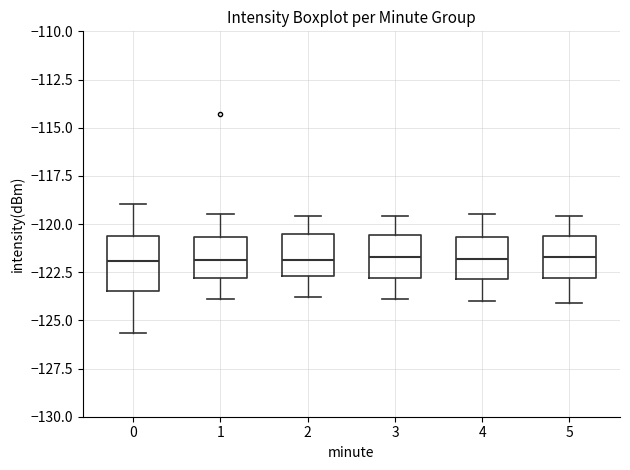

Comparing the boxes themselves (not the whiskers), which one is the tallest?

0